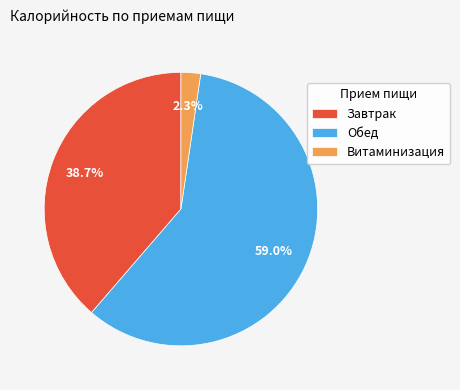

What percentage is NOT represented by Обед?

41.0%